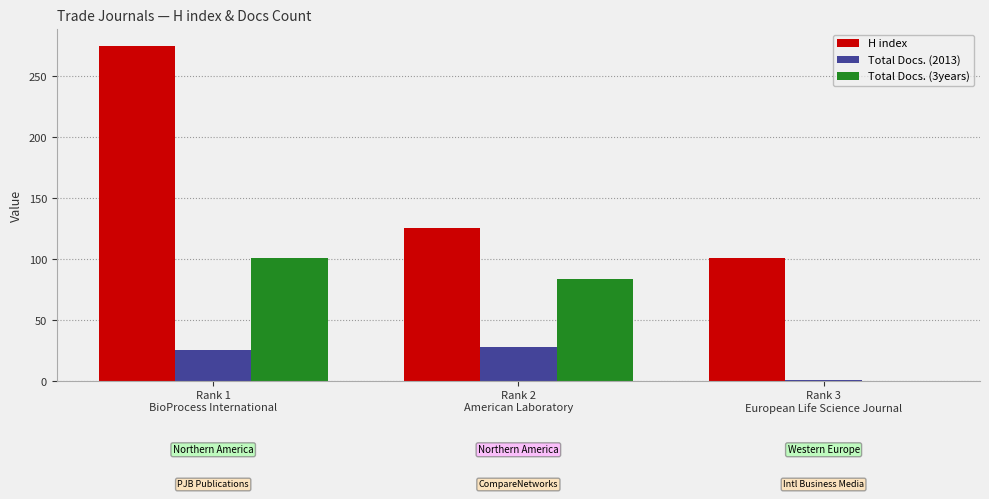

Which series has the largest total across all categories?

H index